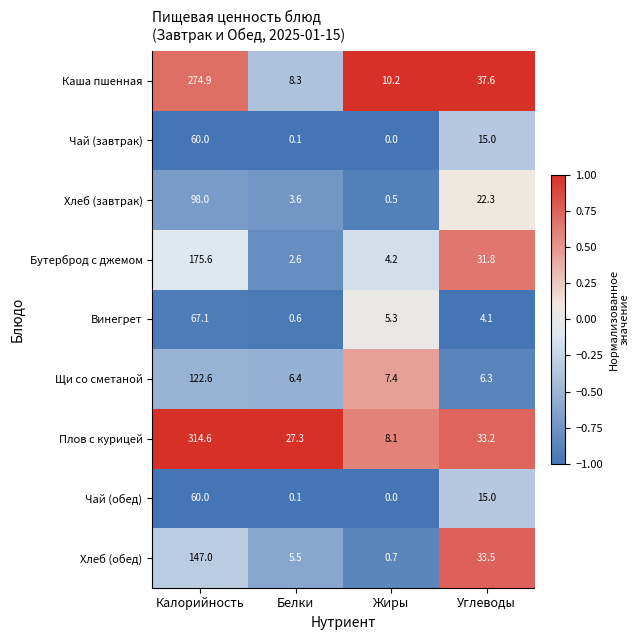

Which series changed the most between Белки and Углеводы?

Каша пшенная